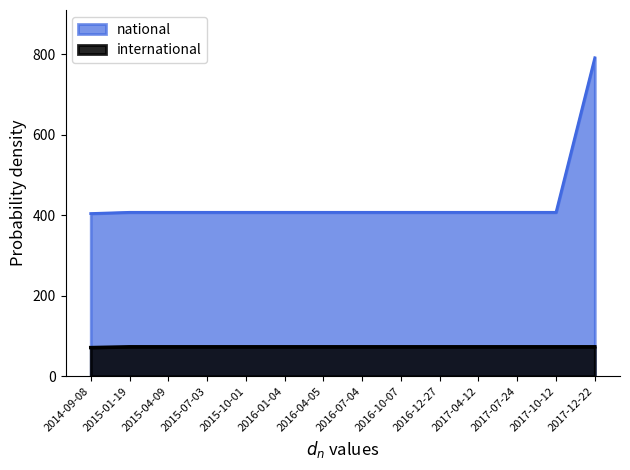

What is the value of the national point at the 2nd from the left?

407